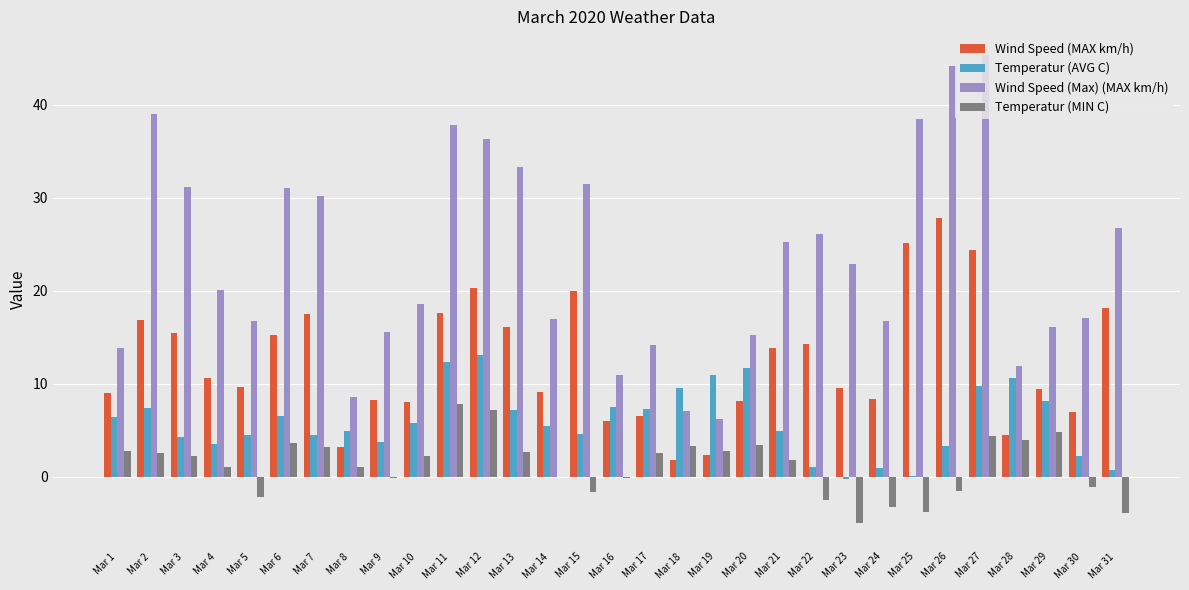

What is the spread (max minus min) of values at Mar 10?

16.4